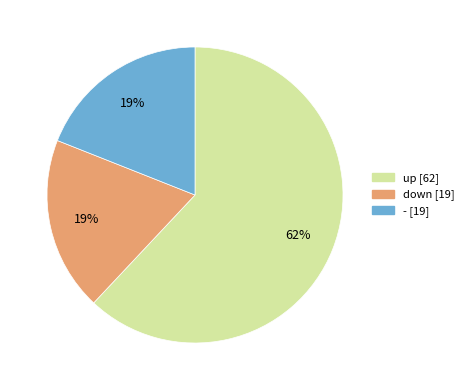

What percentage is the up slice, to the nearest percent?

62%